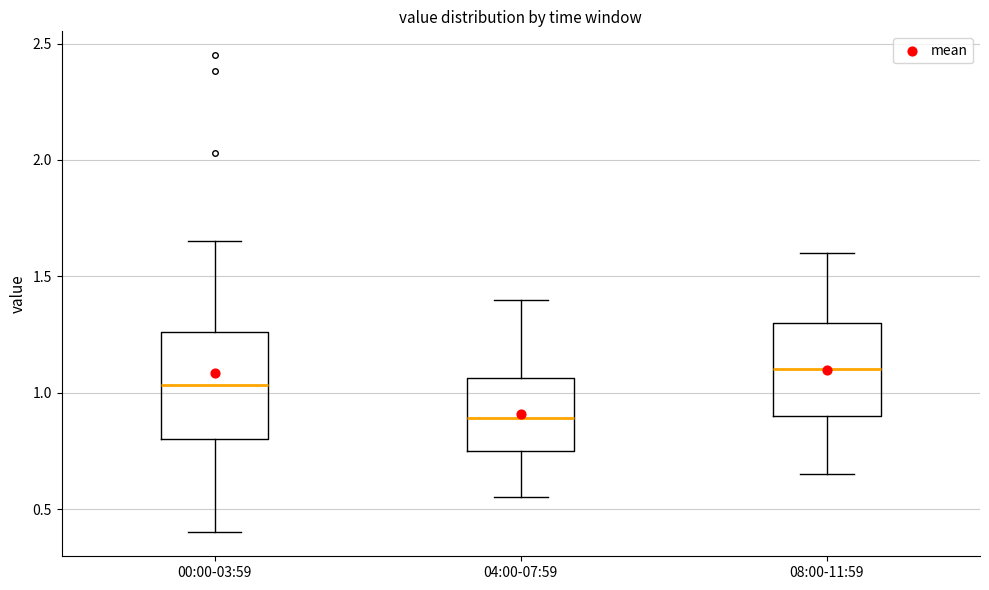

Reading left to right, transcribe this box plot: for each box, give where its median line is, the range the box spans, and where its two whiskers end, as read against the y-axis. The values are not printed on the chart, so give them approximately, as read against the axis.

00:00-03:59: median 1.05, box 0.80 to 1.25, whiskers 0.40 to 1.65
04:00-07:59: median 0.90, box 0.75 to 1.05, whiskers 0.55 to 1.40
08:00-11:59: median 1.10, box 0.90 to 1.30, whiskers 0.65 to 1.60